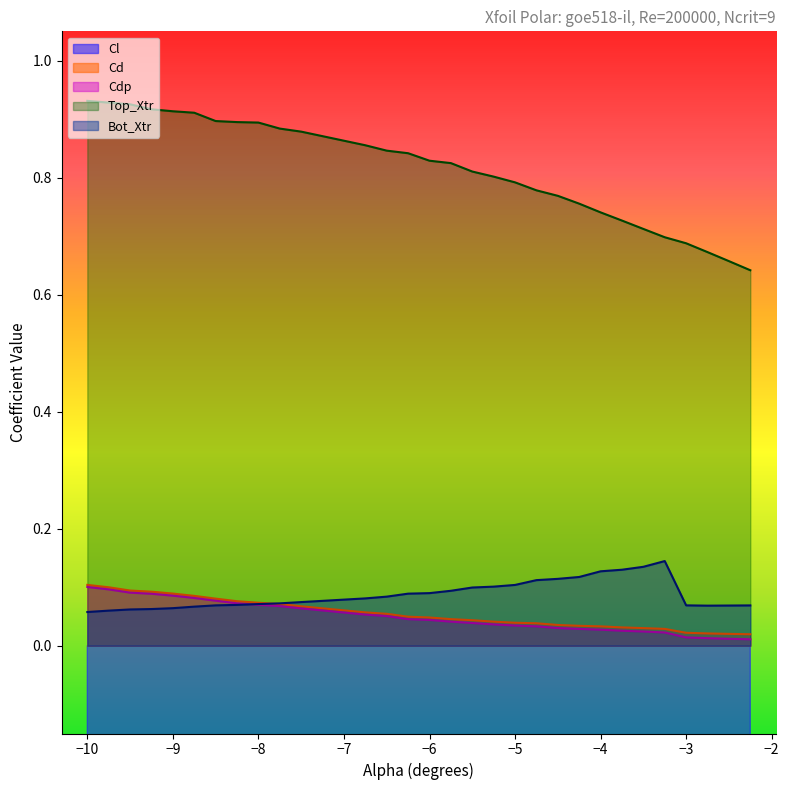

Is it true that Bot_Xtr equals 0.2 at −4?

False